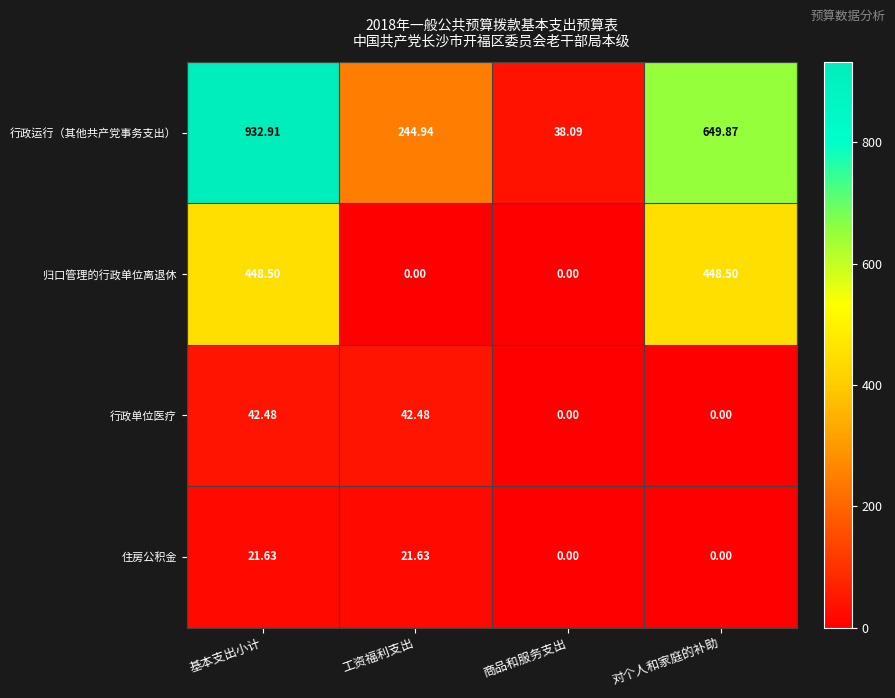

Rank the series by their maximum value, from lowest to highest.

住房公积金, 行政单位医疗, 归口管理的行政单位离退休, 行政运行（其他共产党事务支出）